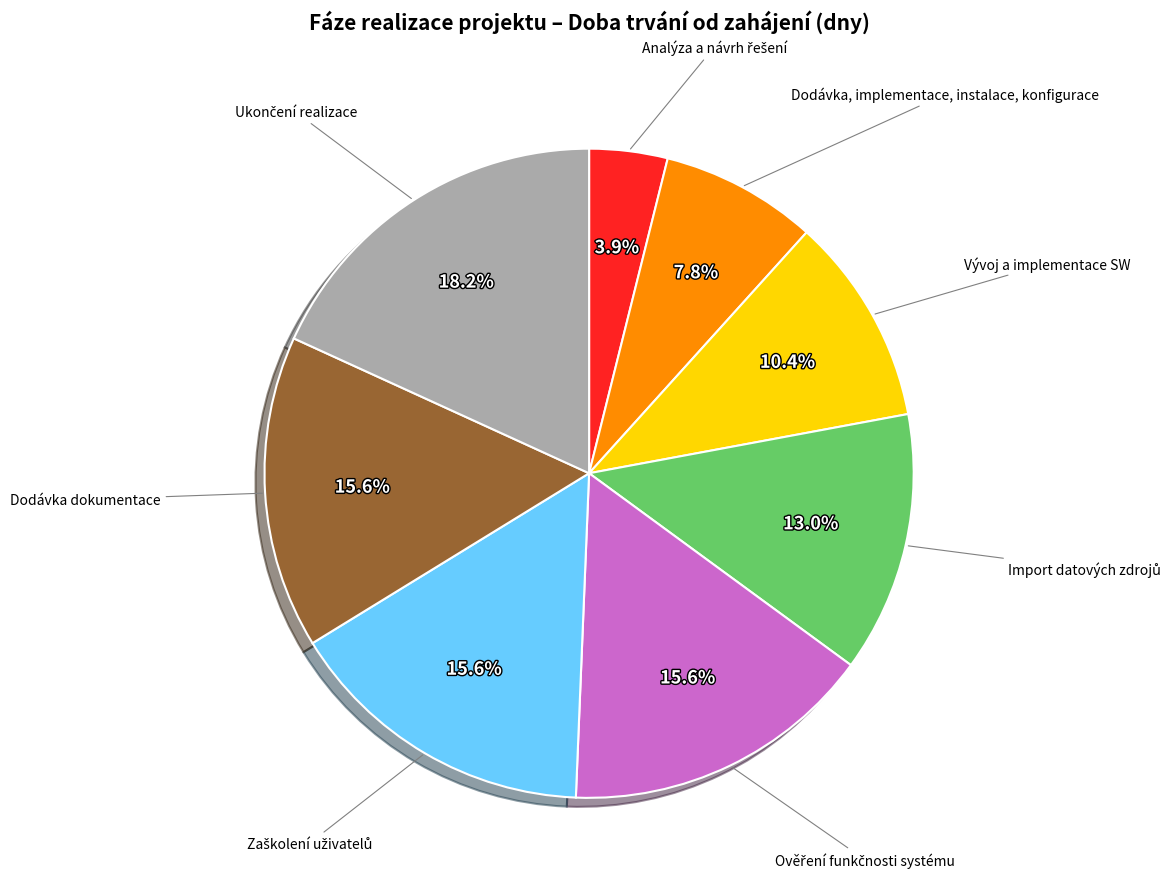

To the nearest percent, what is the average slice percentage?

12%